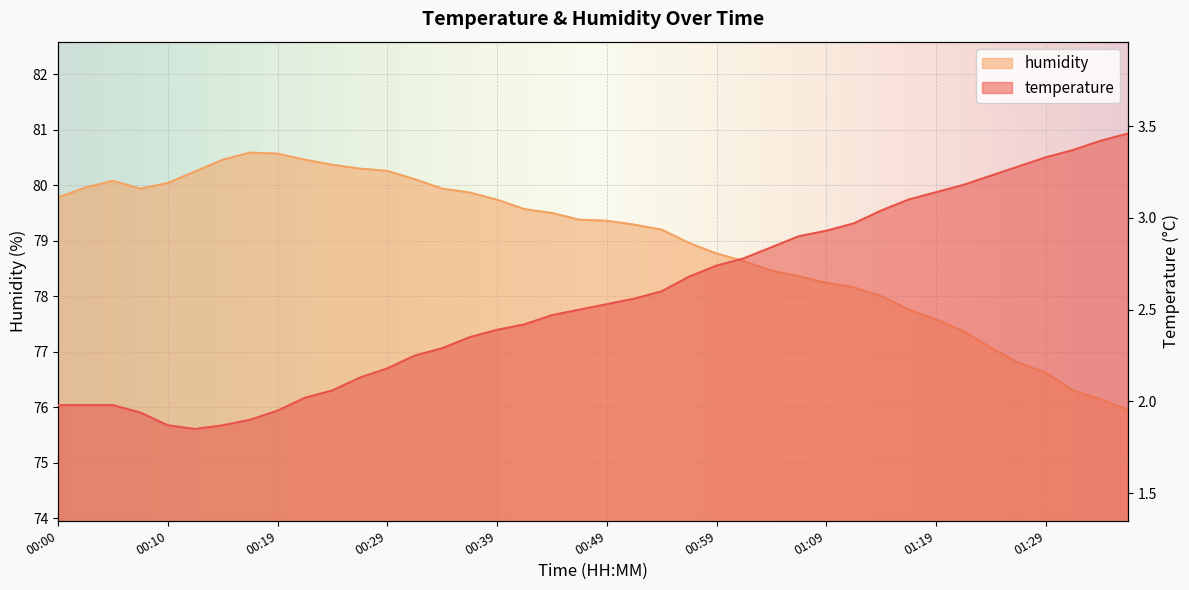

How many lines are shown in the chart?

2